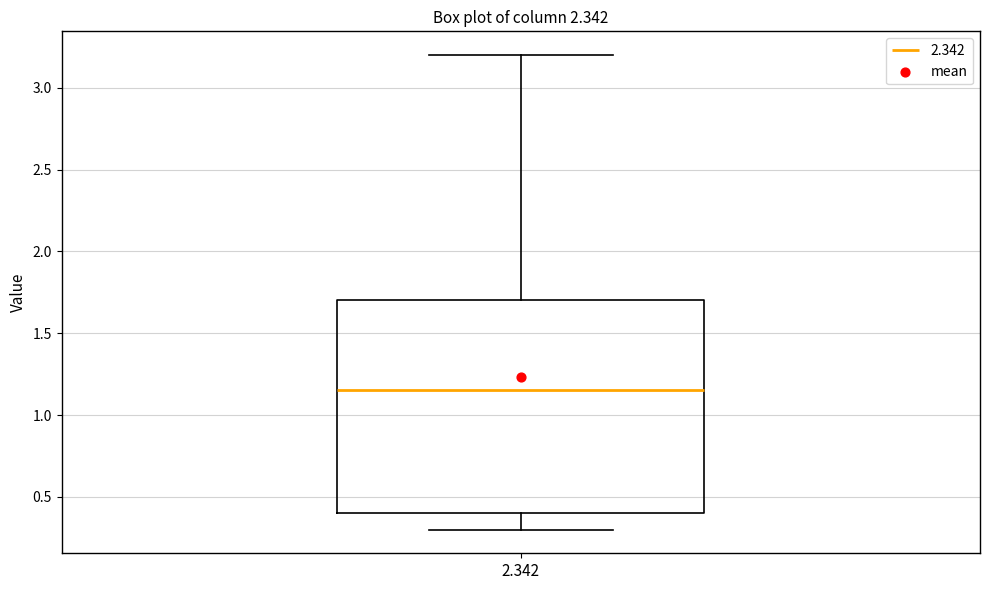

Read this box plot against the y-axis: the position of the median line, the range covered by the box, and the ends of both whiskers. The values are not printed on the chart, so give them approximately, as read against the axis.

median 1.15, box 0.40 to 1.70, whiskers 0.30 to 3.20